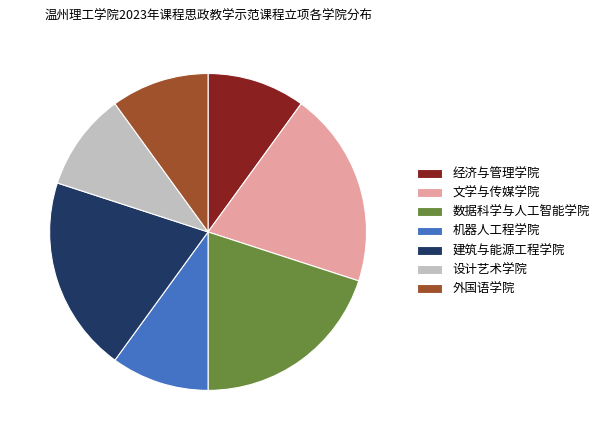

Does 设计艺术学院 represent more than half of the total?

No